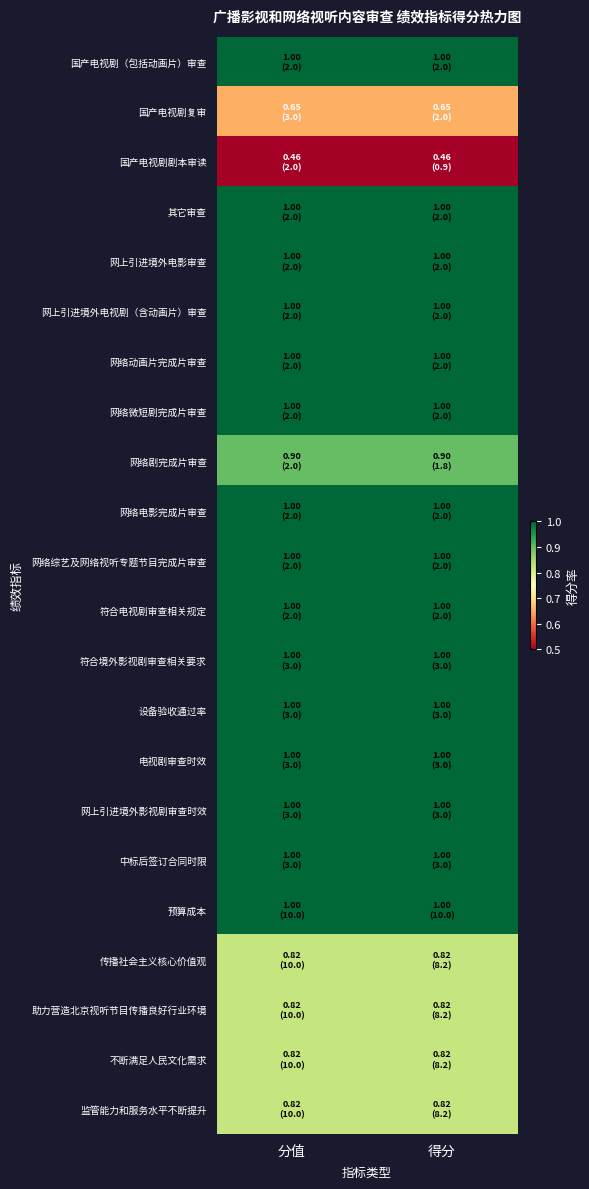

What is the difference between the highest and lowest values at 得分?

0.5